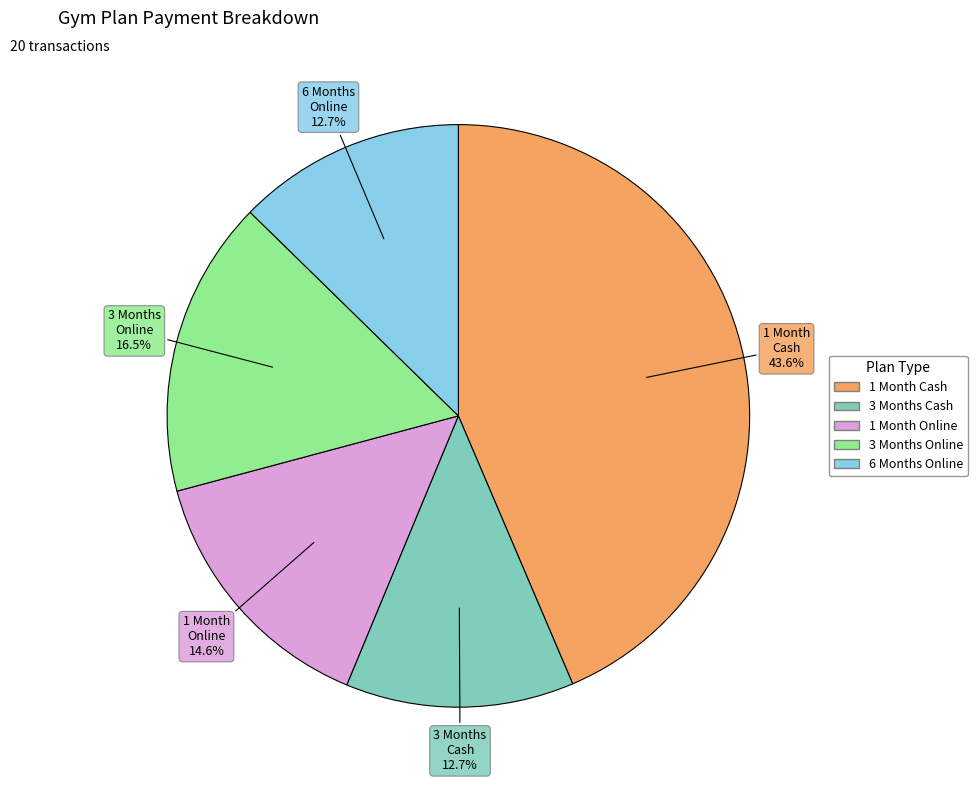

How many segments does this pie chart have?

5